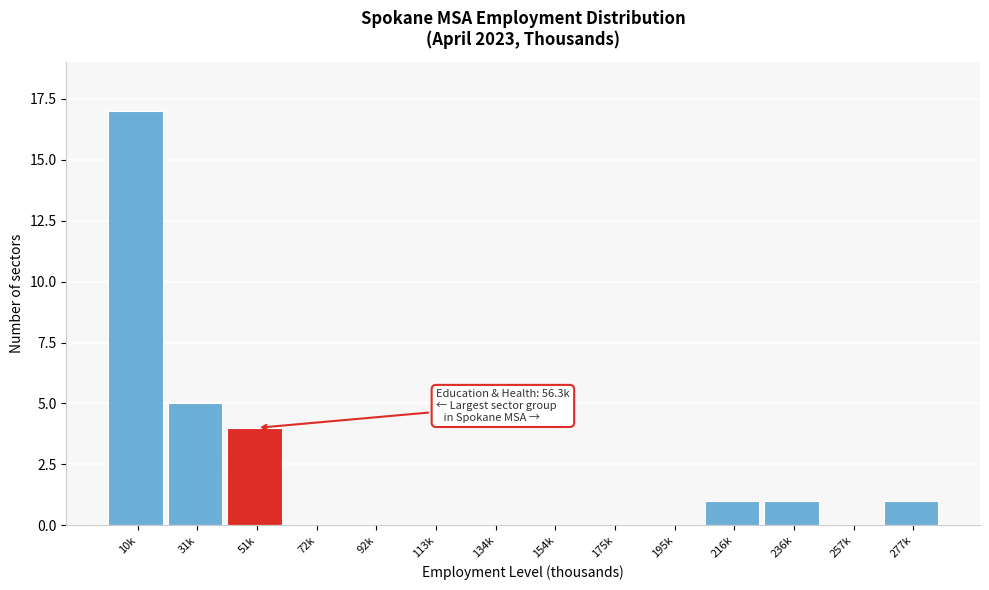

Reading left to right, transcribe all the data shown in this chart.

10k=17	31k=5	51k=4	72k=0	92k=0	113k=0	134k=0	154k=0	175k=0	195k=0	216k=1	236k=1	257k=0	277k=1